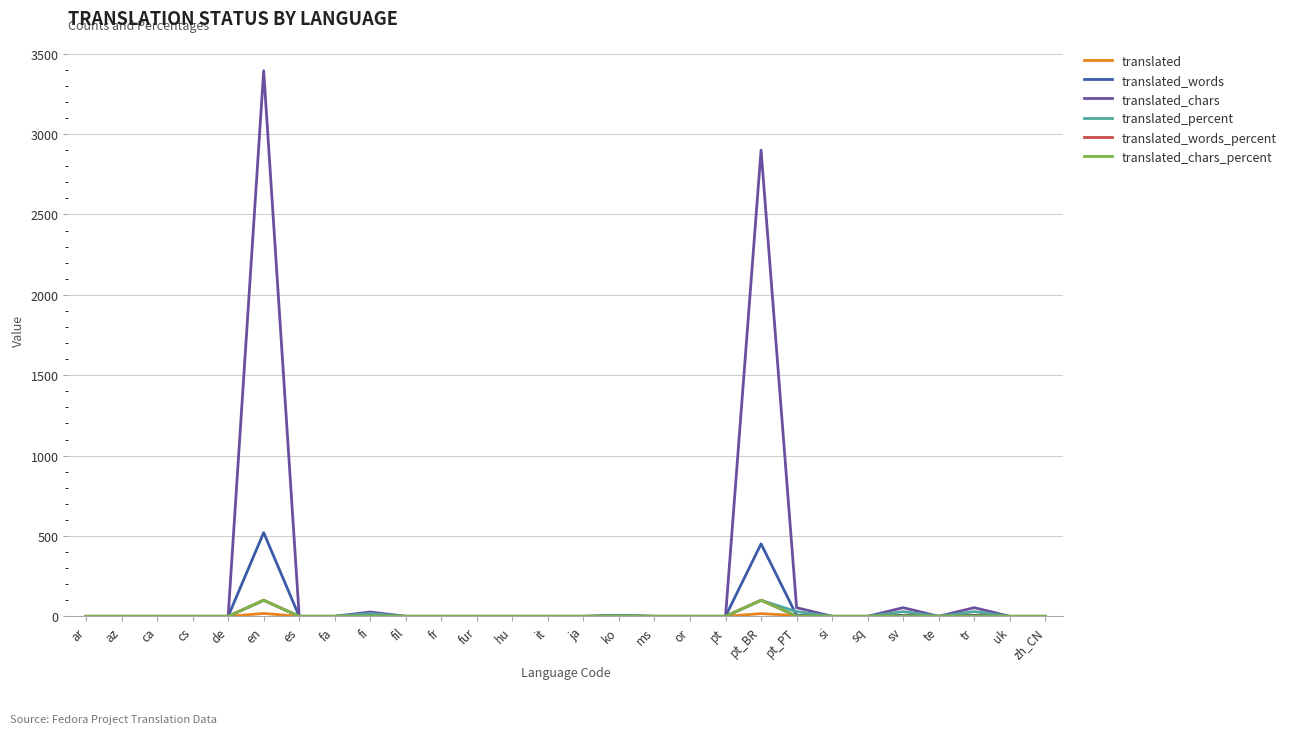

At how many categories does at least one series exceed 1200?

2